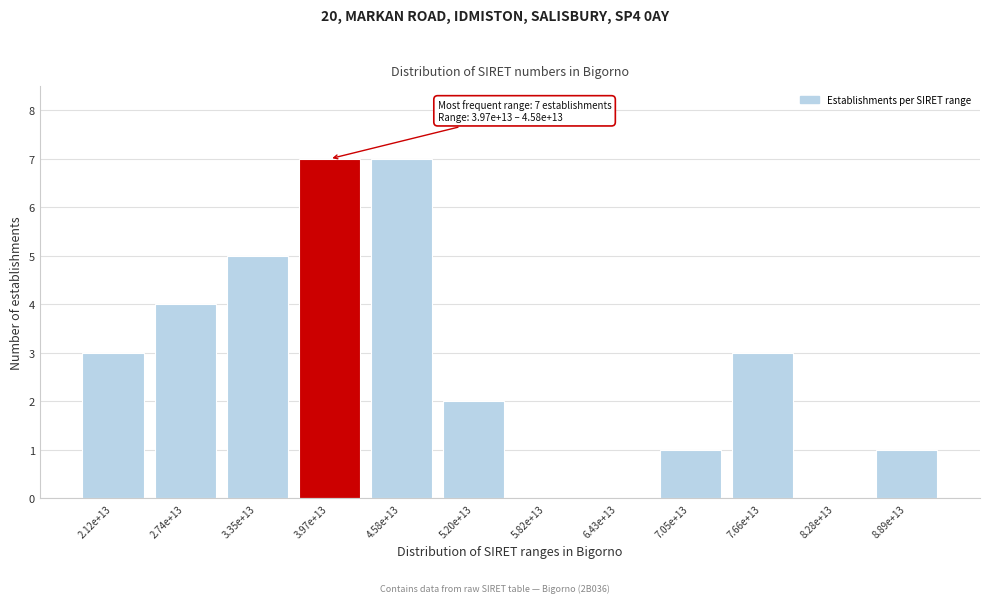

Reading right to left, extract all data points from this chart.

8.89e+13=1	8.28e+13=0	7.66e+13=3	7.05e+13=1	6.43e+13=0	5.82e+13=0	5.20e+13=2	4.58e+13=7	3.97e+13=7	3.35e+13=5	2.74e+13=4	2.12e+13=3